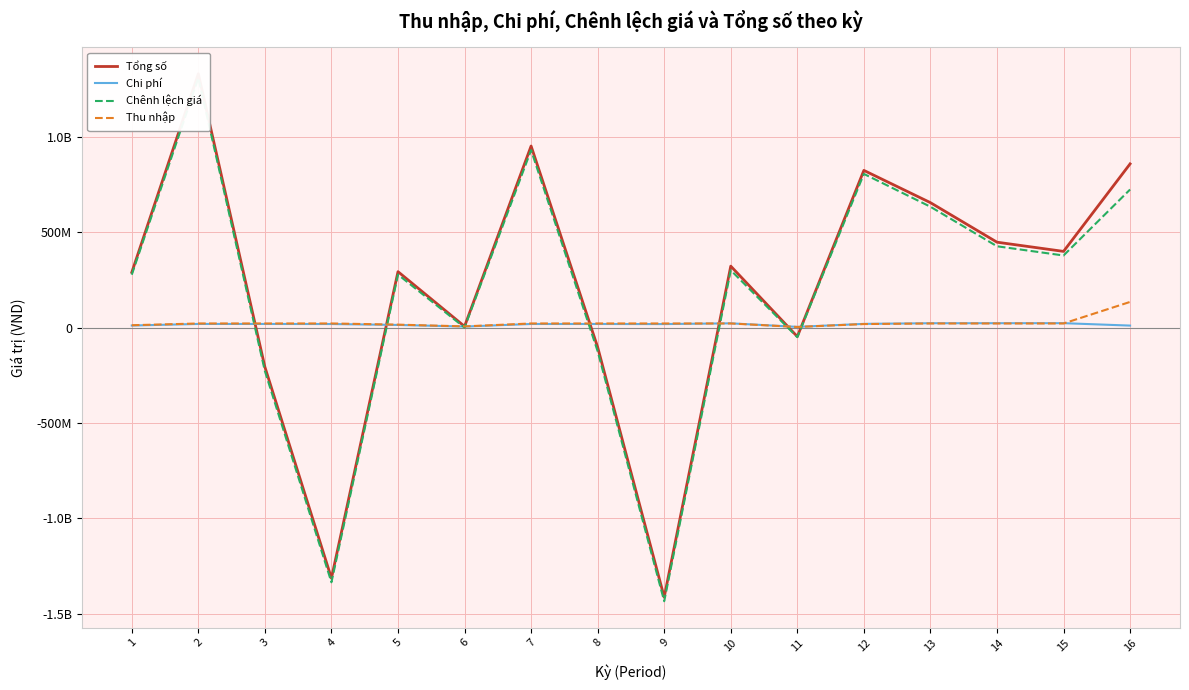

How many lines are shown in the chart?

4